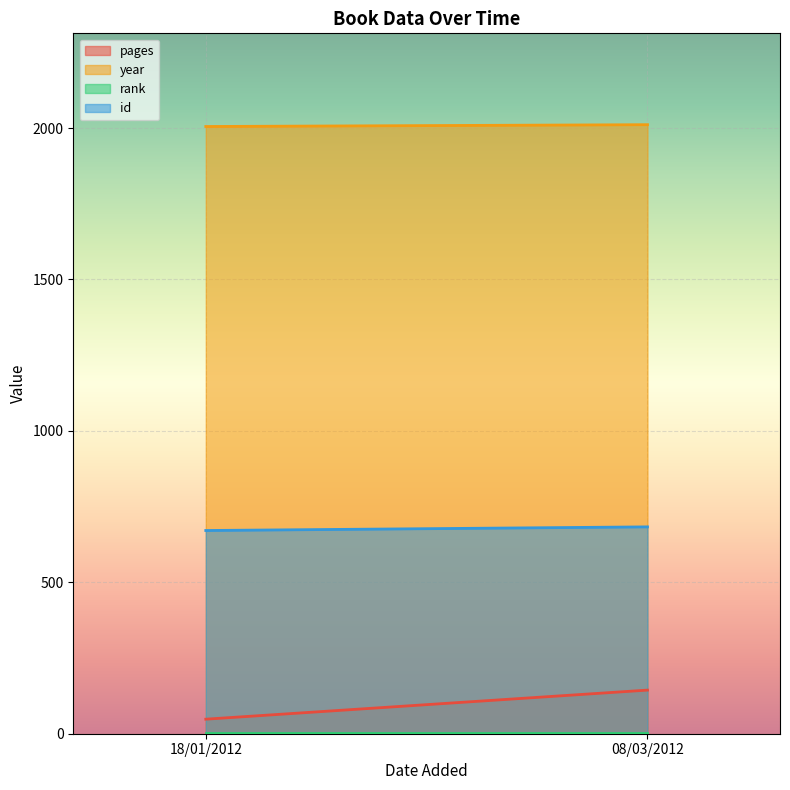

Between 18/01/2012 and 08/03/2012, which is larger?

08/03/2012